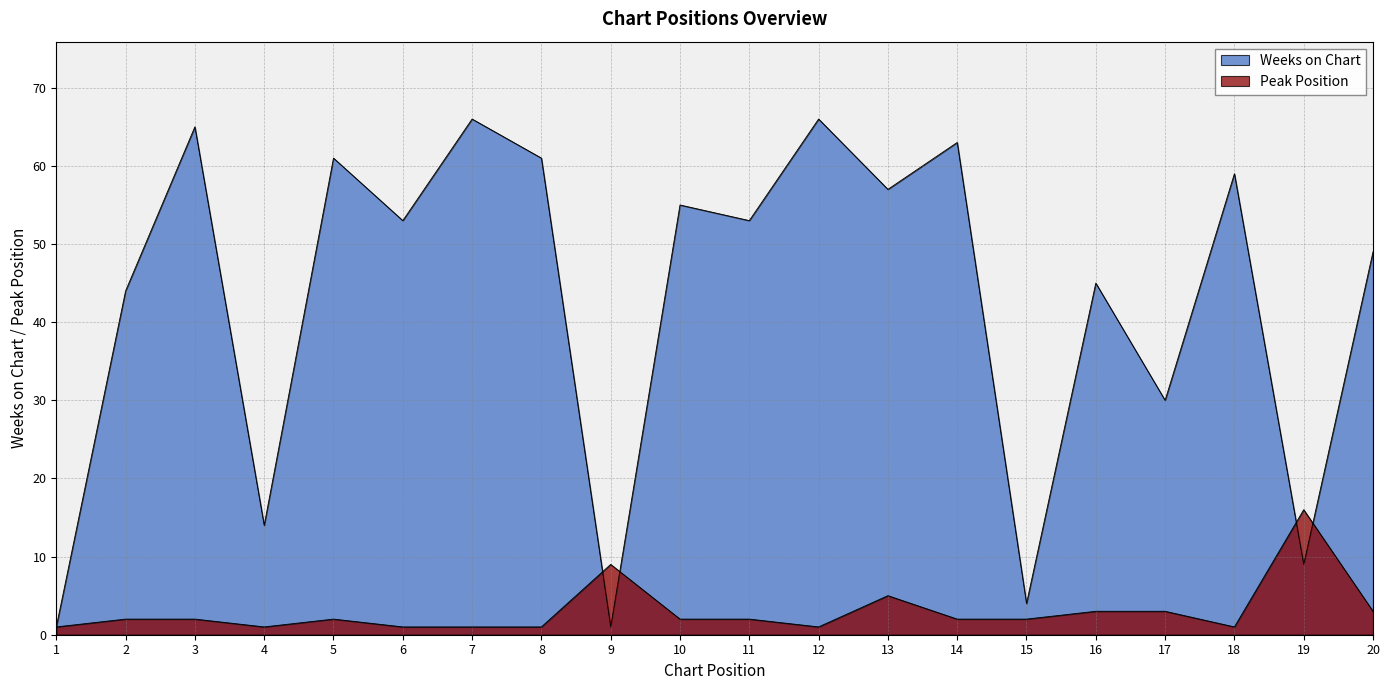

Reading left to right, list all the values displayed in this chart.

Weeks on Chart: 1=1	2=44	3=65	4=14	5=61	6=53	7=66	8=61	9=1	10=55	11=53	12=66	13=57	14=63	15=4	16=45	17=30	18=59	19=9	20=49
Peak Position: 1=1	2=2	3=2	4=1	5=2	6=1	7=1	8=1	9=9	10=2	11=2	12=1	13=5	14=2	15=2	16=3	17=3	18=1	19=16	20=3